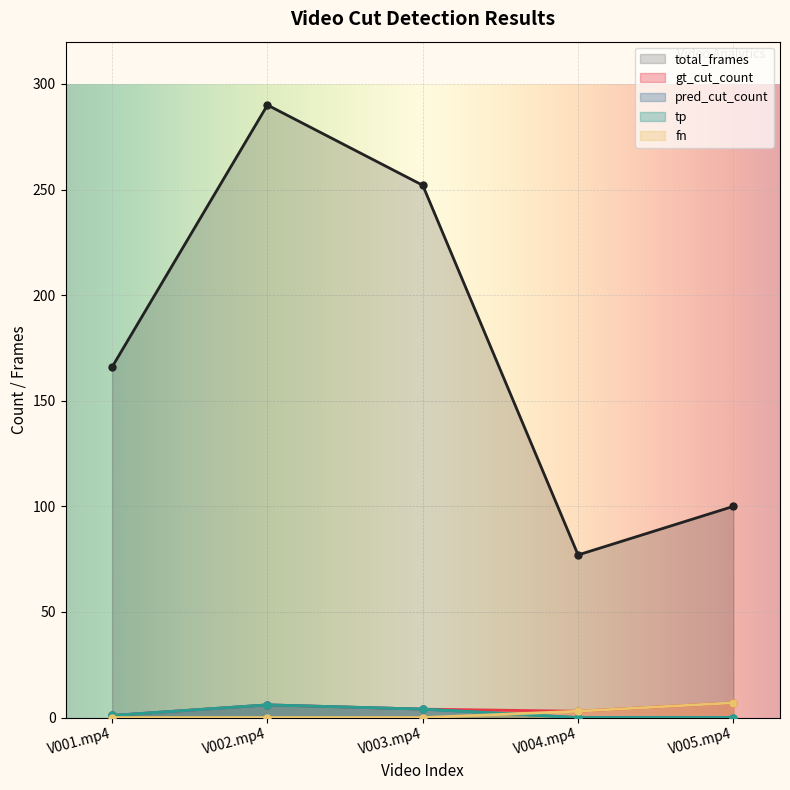

At which label is fn closest to 3?

V004.mp4